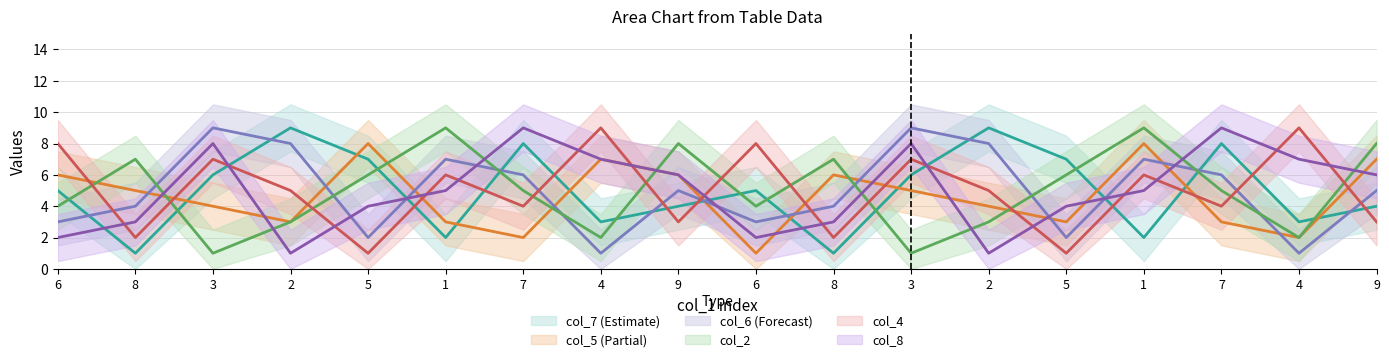

At which label does col_8 first exceed 5?

3